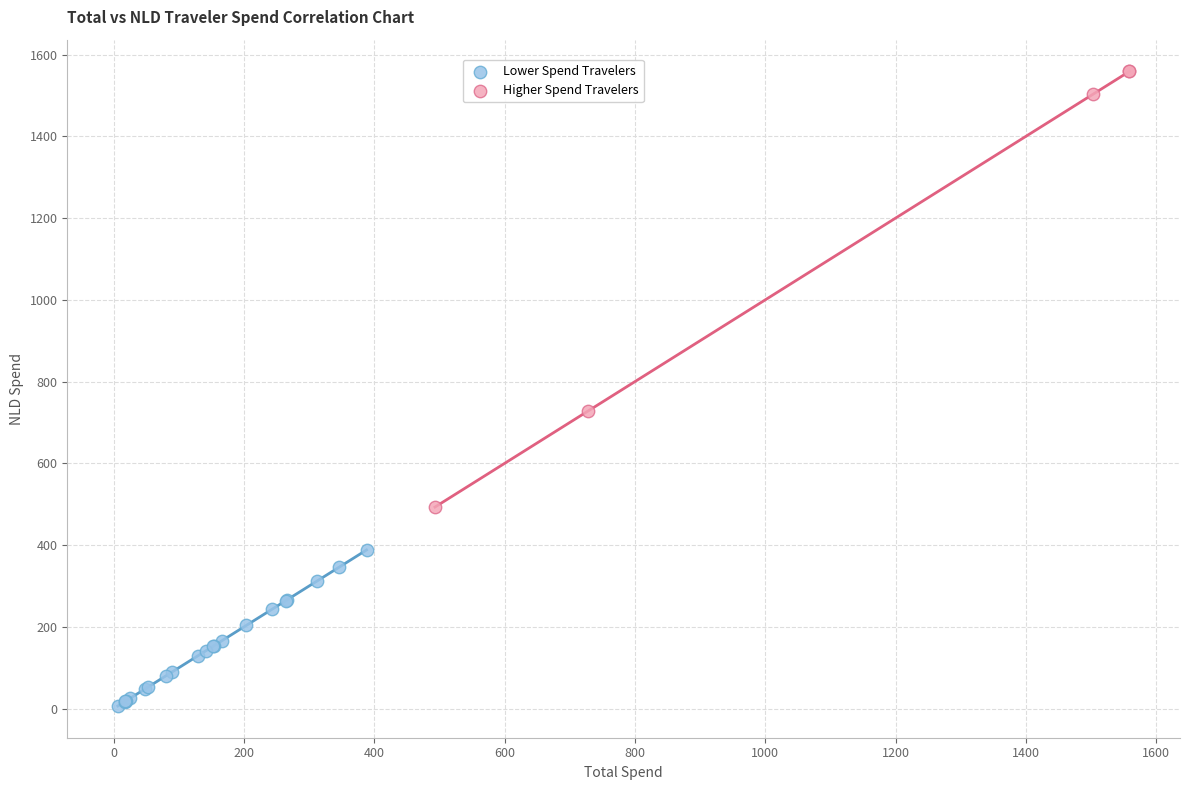

Which series reaches the maximum Y coordinate?

Higher Spend Travelers